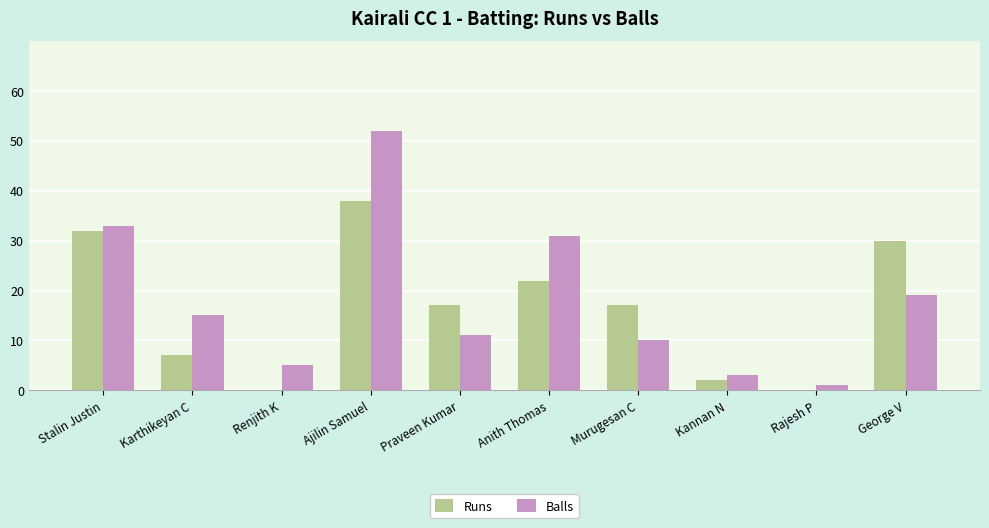

The value of Runs at George V is 30. True or false?

True